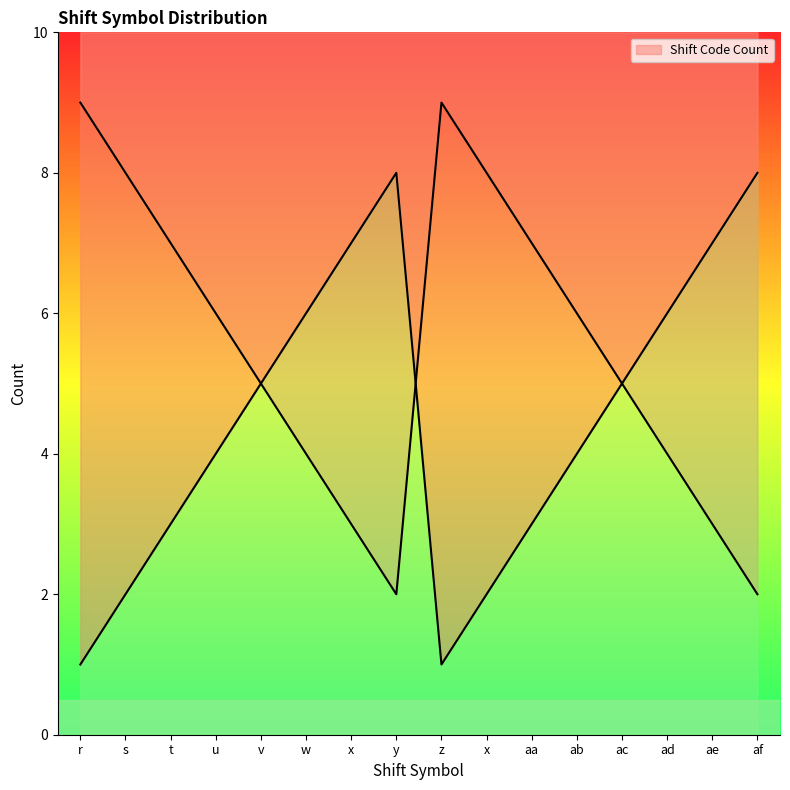

At which label is the value closest to 4?

u